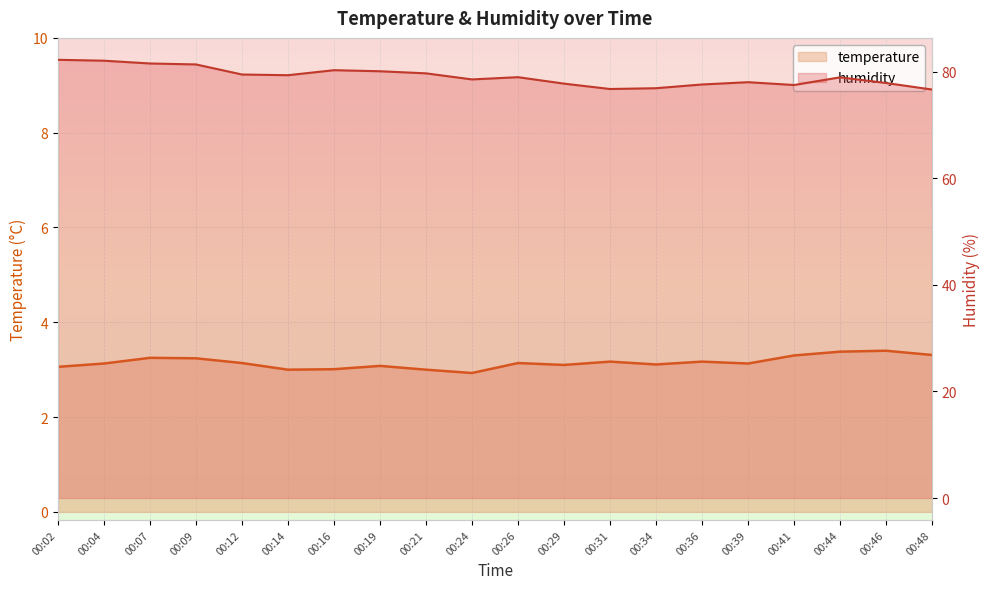

At which category is the sum across all series the highest?

00:02